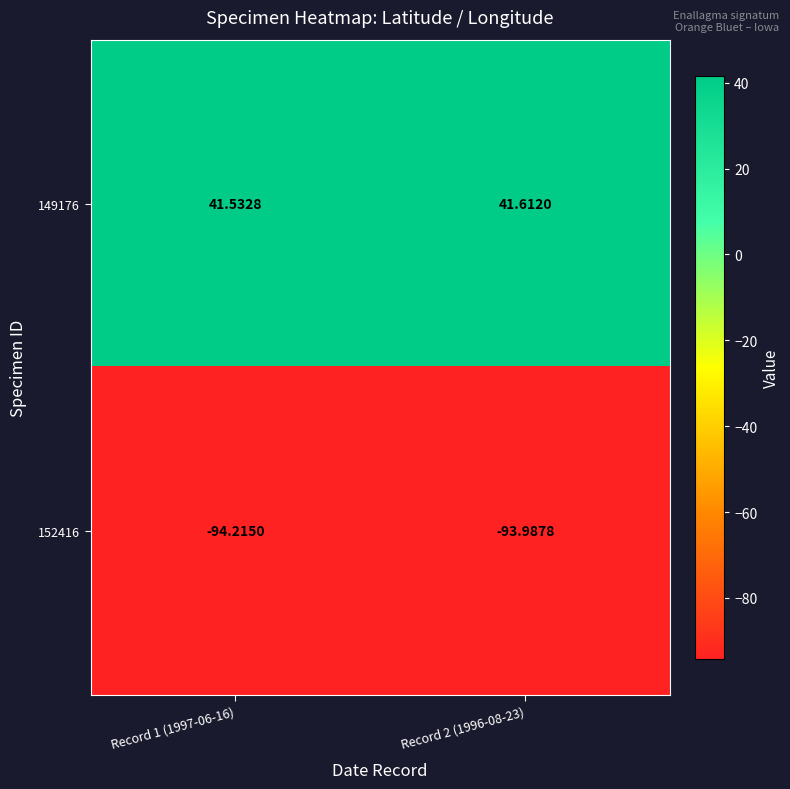

Count the number of data series in this chart.

2